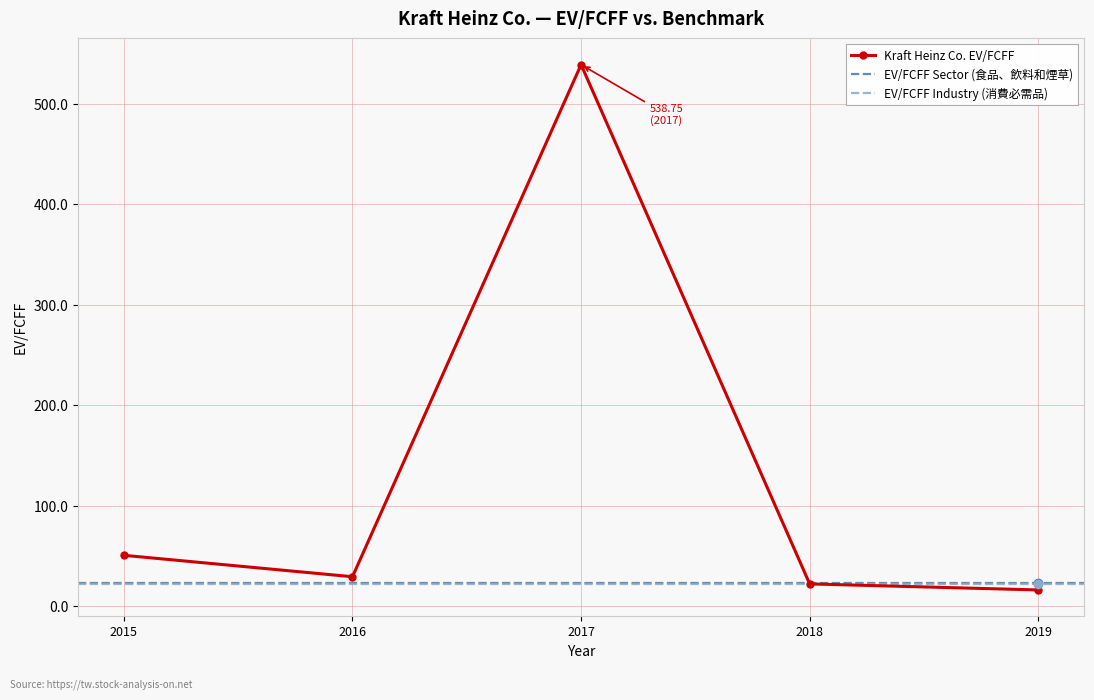

Count the number of categories in the chart.

5